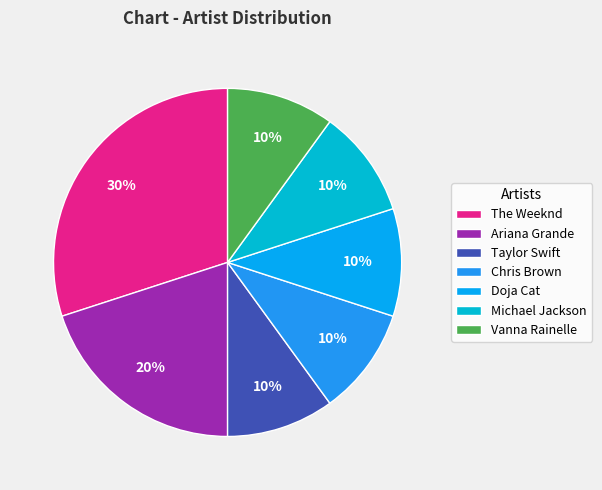

Does Michael Jackson account for over 50% of the chart?

No